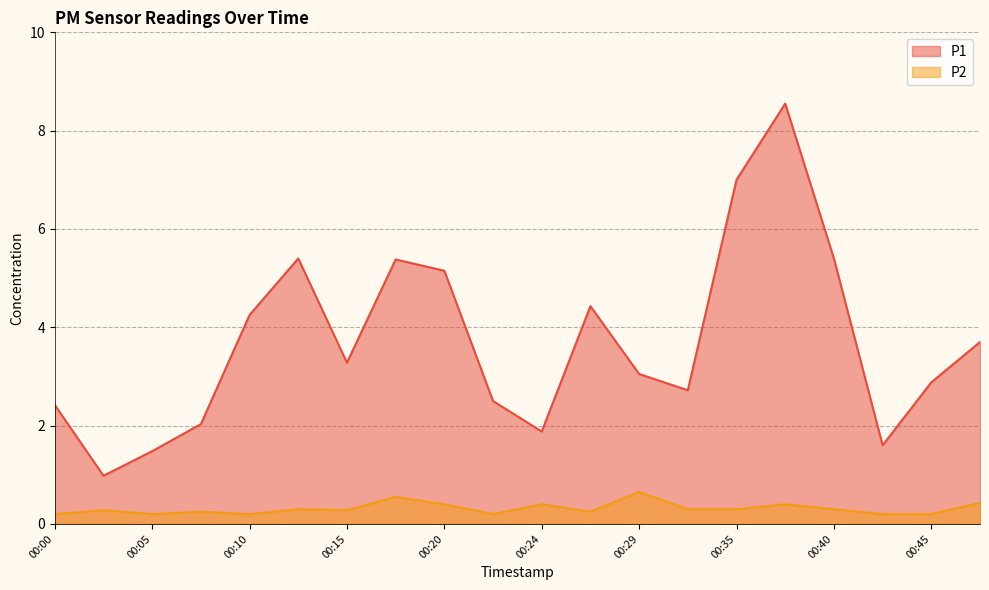

At which label is P1 closest to 4?

00:10